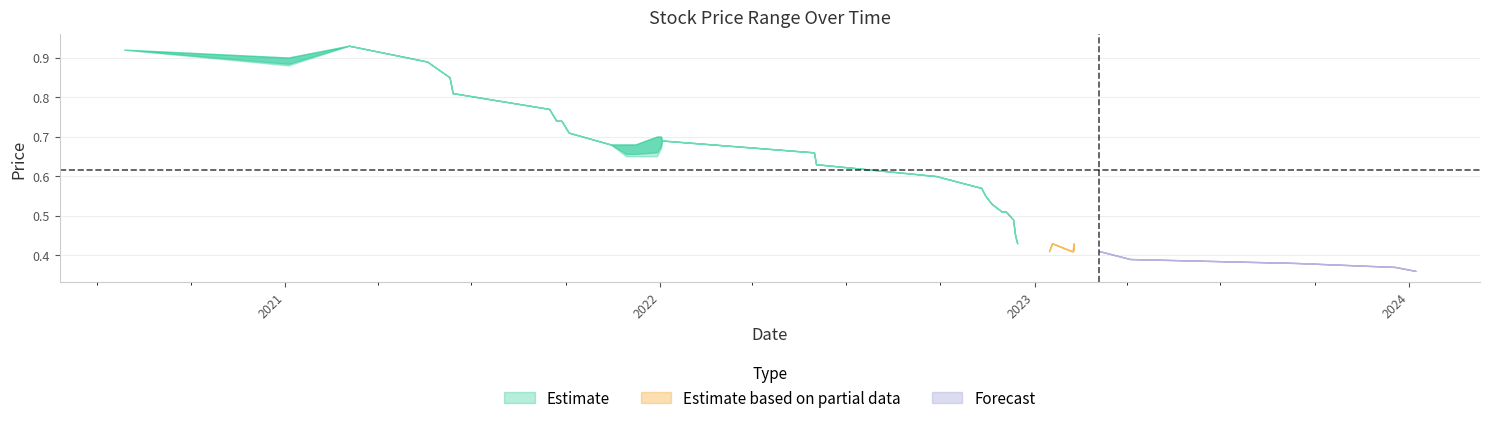

At which category is the sum across all series the highest?

04/03/2021